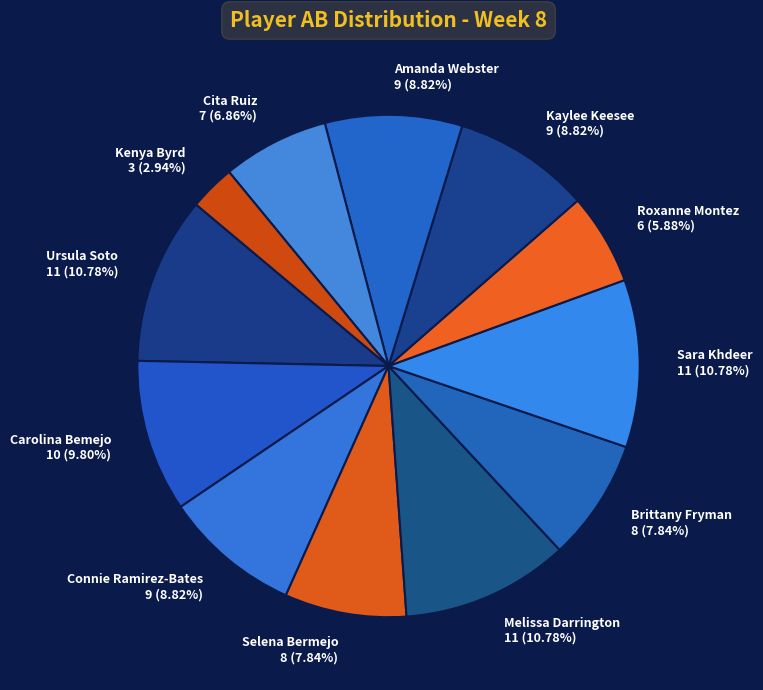

To the nearest percent, what is the difference between the largest and smallest slice percentages?

8%